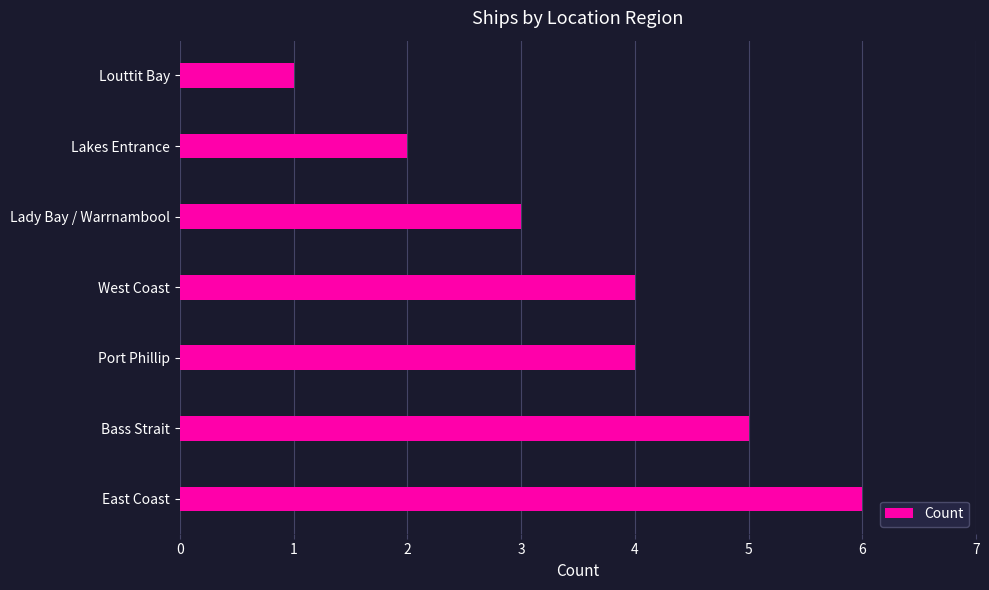

Reading bottom to top, what are all the values shown in this chart?

6	5	4	4	3	2	1